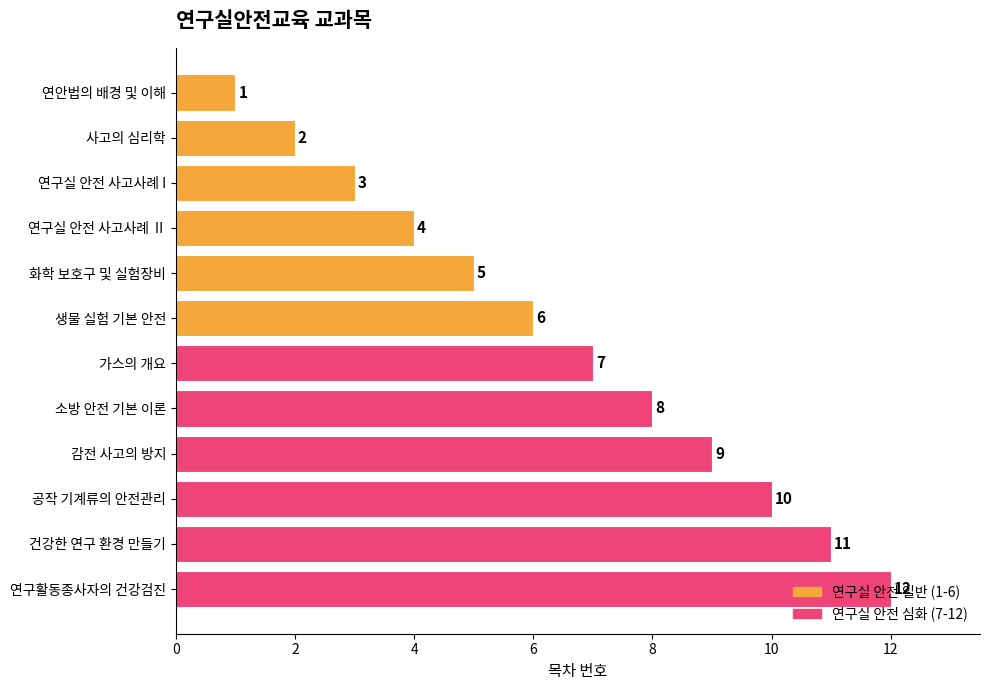

What is the change in value from 소방 안전 기본 이론 to 감전 사고의 방지?

+1